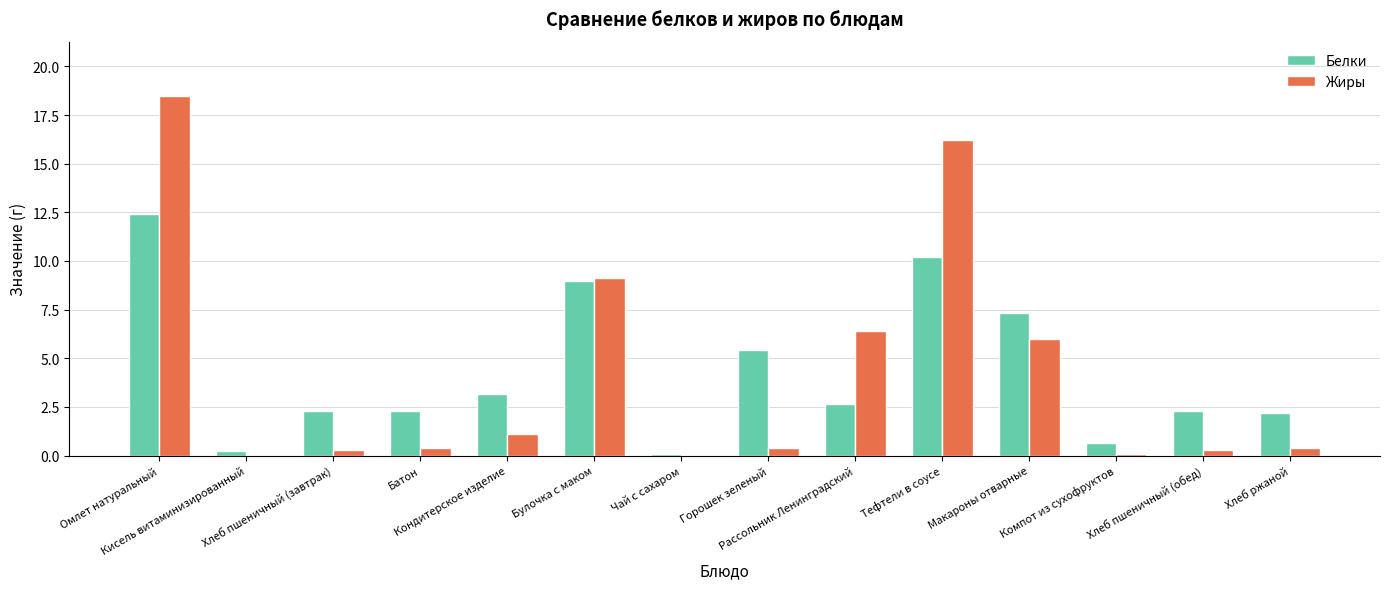

What is the highest value of the Жиры series?

18.5